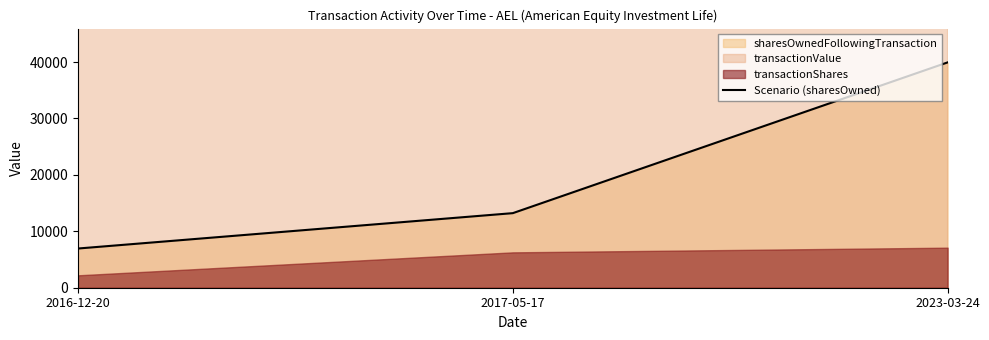

What is the sum of the values at 2016-12-20 and 2023-03-24?

46892